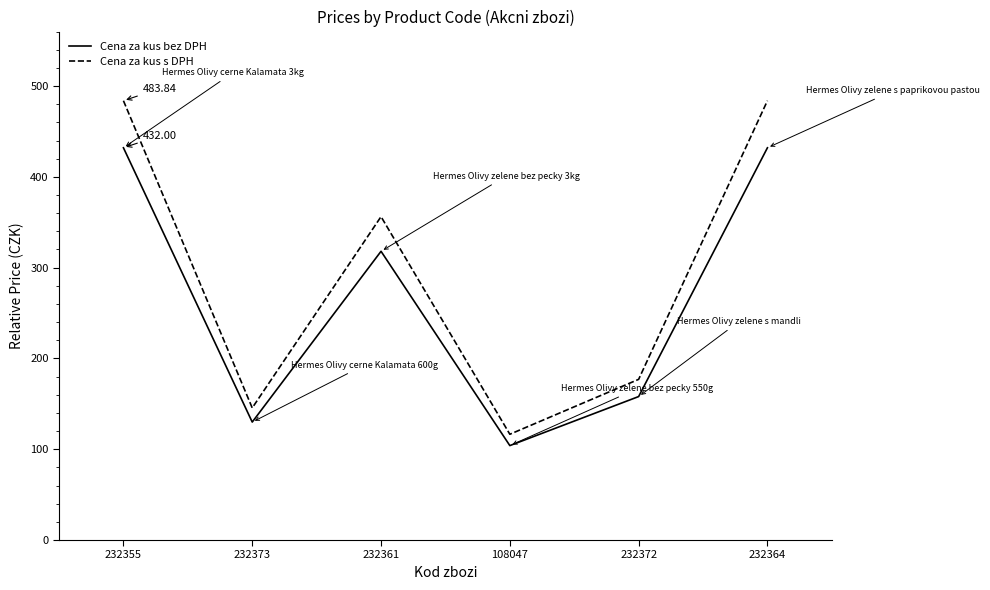

Is this an area chart (filled region under the line)?

No